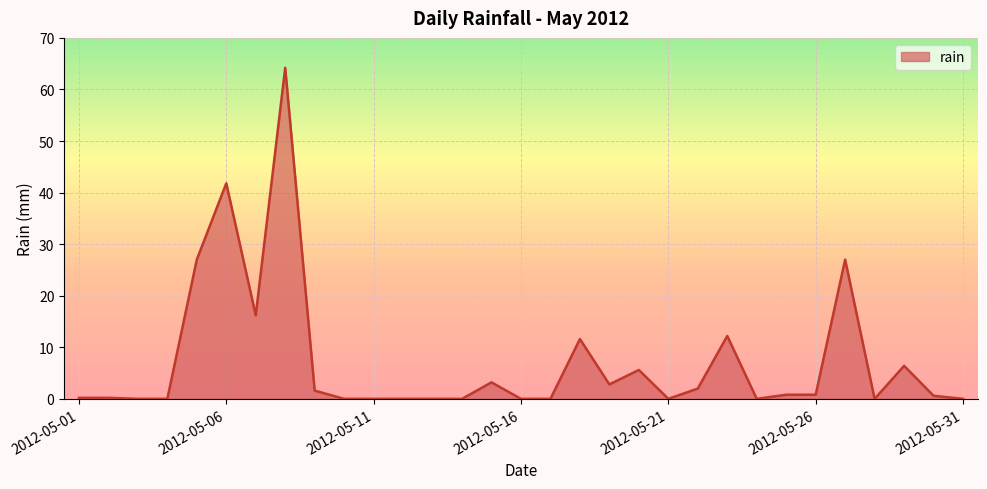

What is the difference between the maximum and minimum values?

64.2